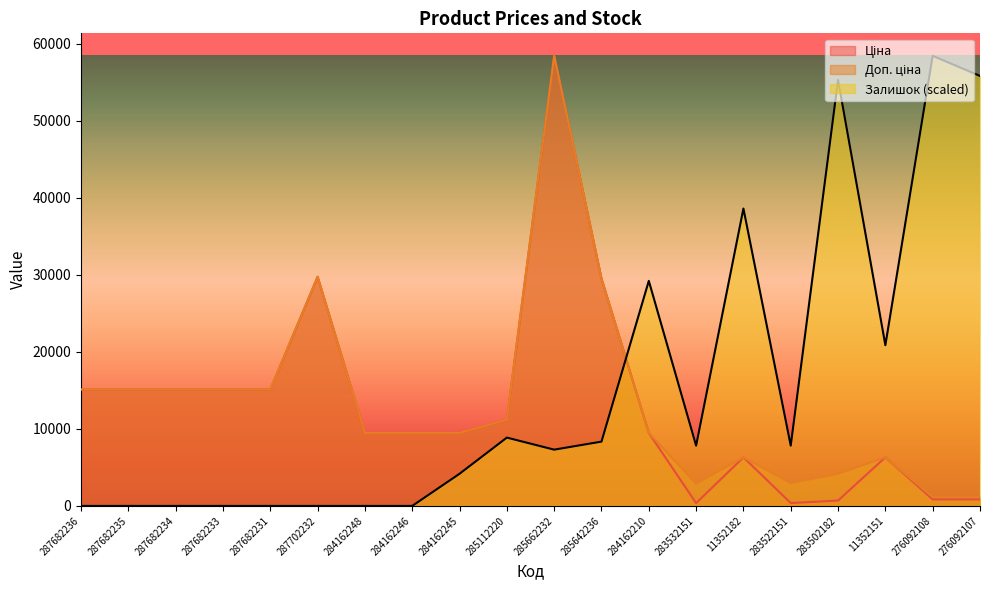

Which series has the largest range (max minus min)?

Залишок